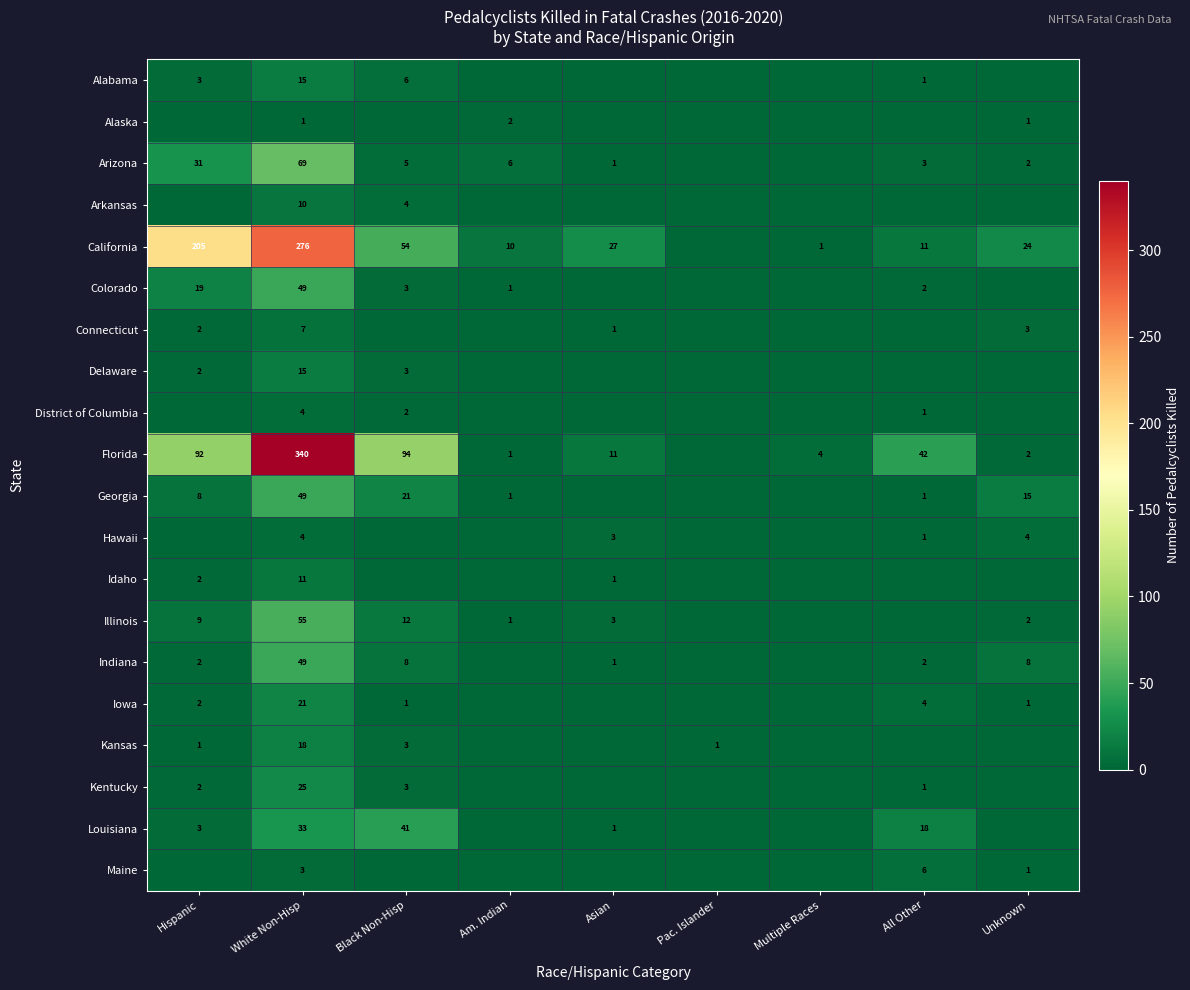

At which category does the chart reach its minimum across all series?

Am. Indian